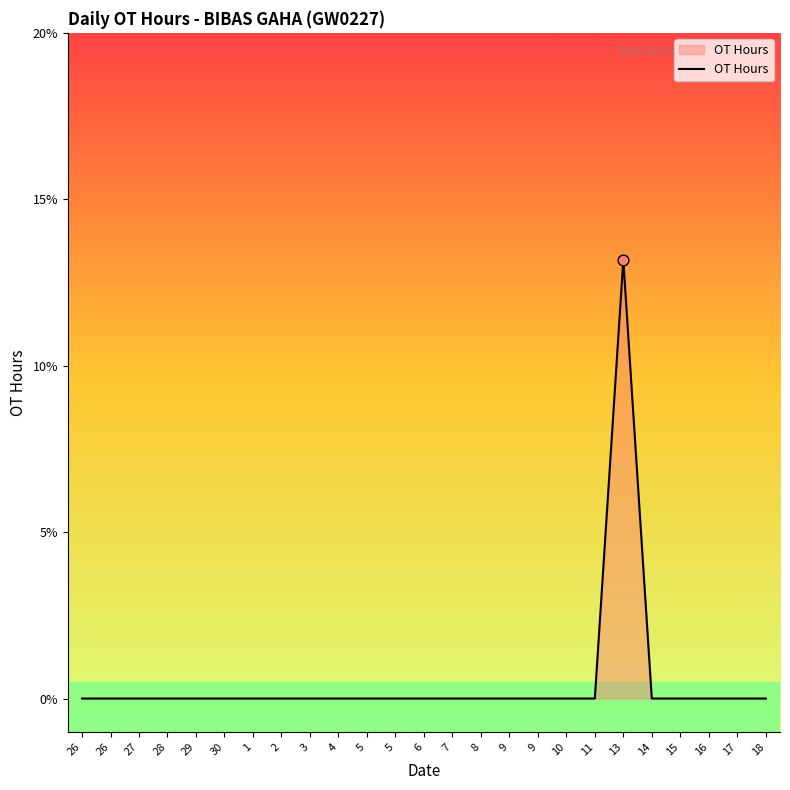

Between 11 and 18, which is larger?

11